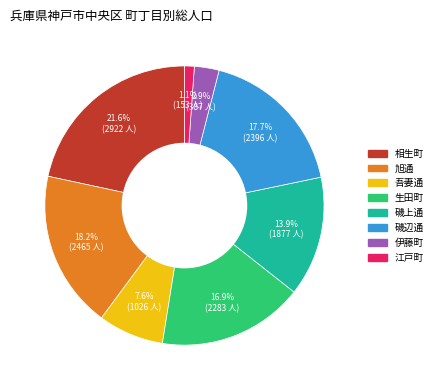

Count the number of slices in the pie.

8